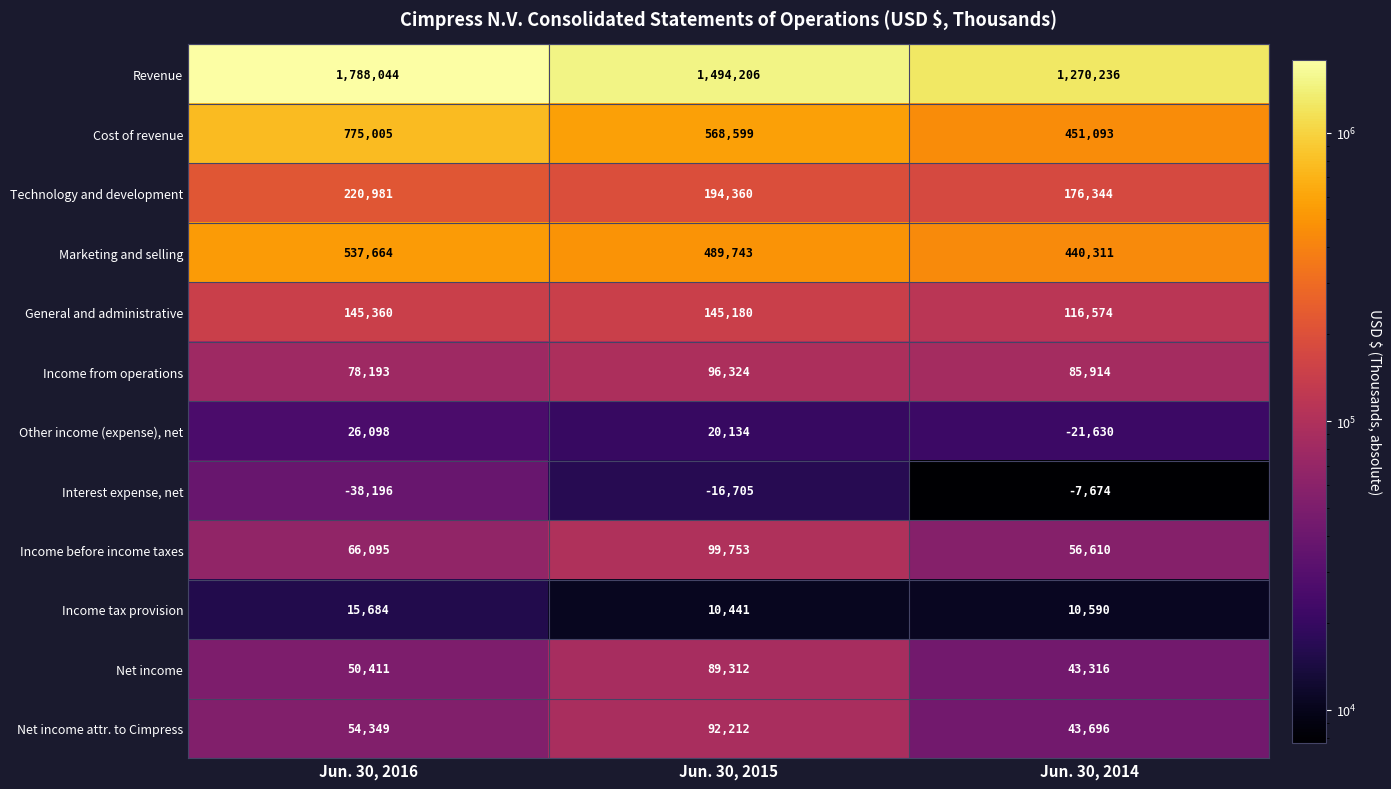

What is the difference between the highest and lowest values at Jun. 30, 2015?

1510911